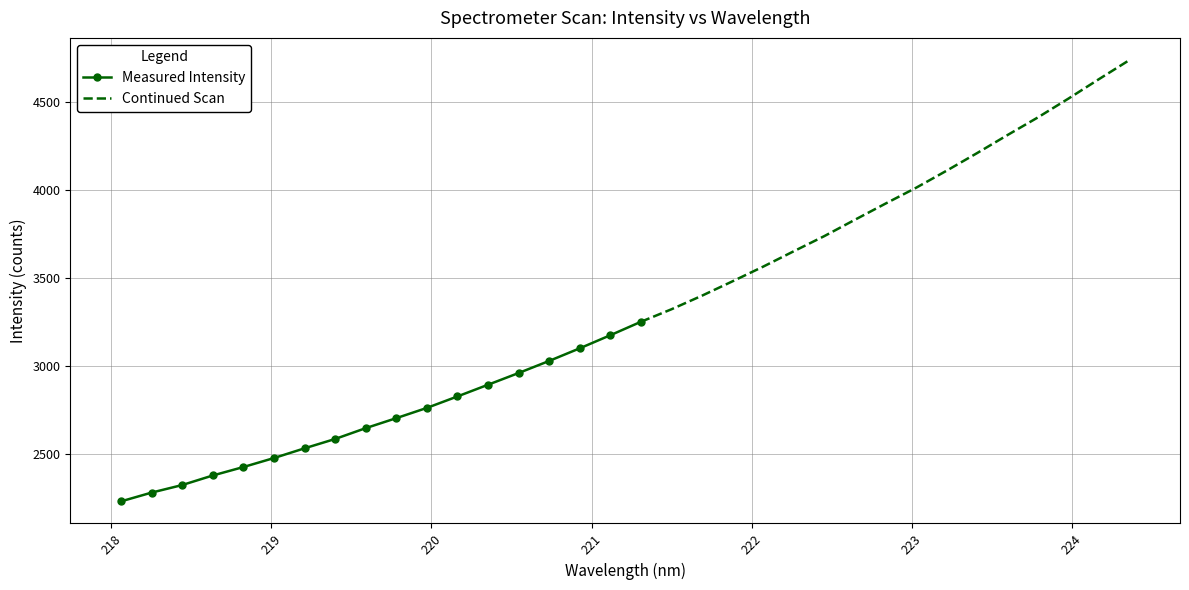

What is the value of the 7th point from the left?

2531.7